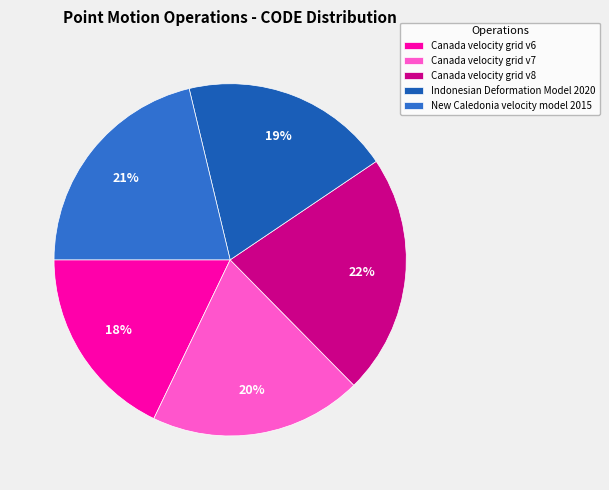

Count the number of slices in the pie.

5